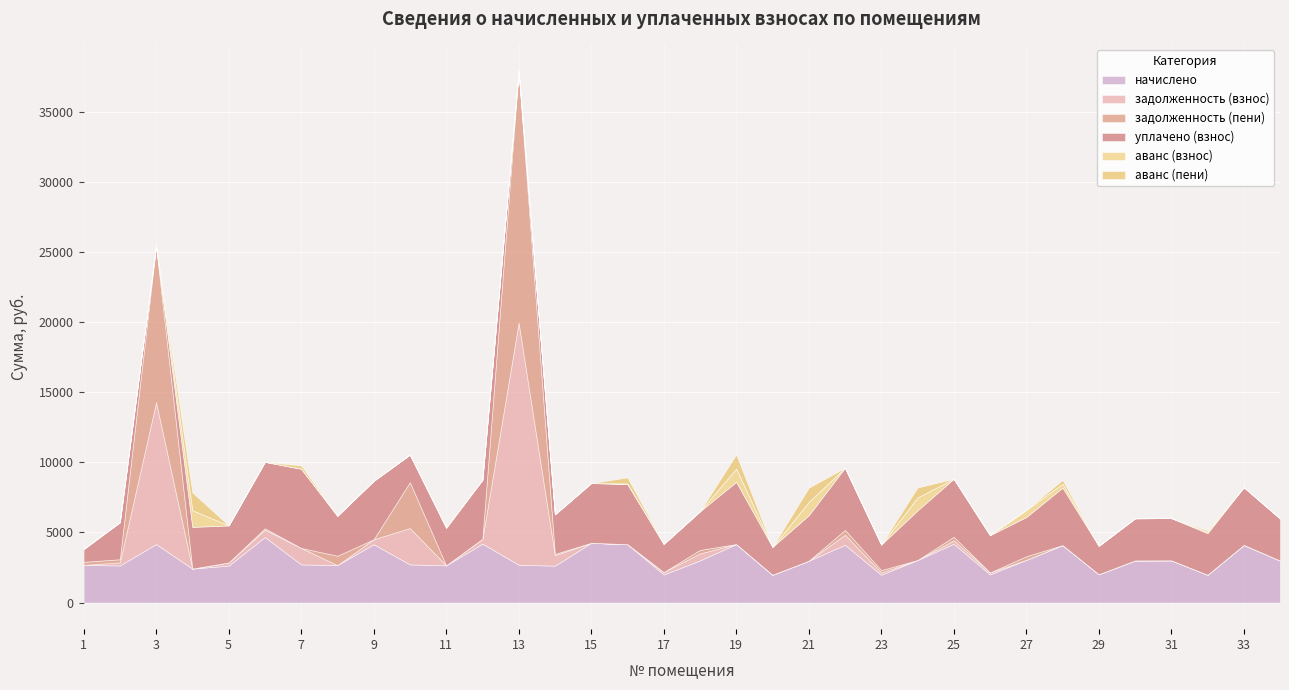

Which series changed the most between 18 and 19?

уплачено (взнос)